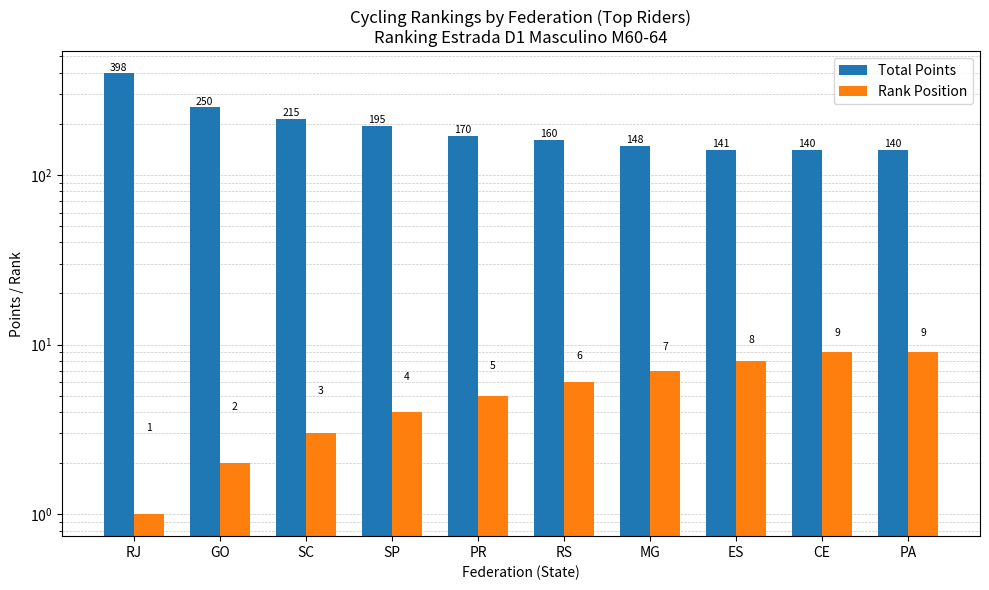

True or false: Rank Position has a value of 7 at MG.

True